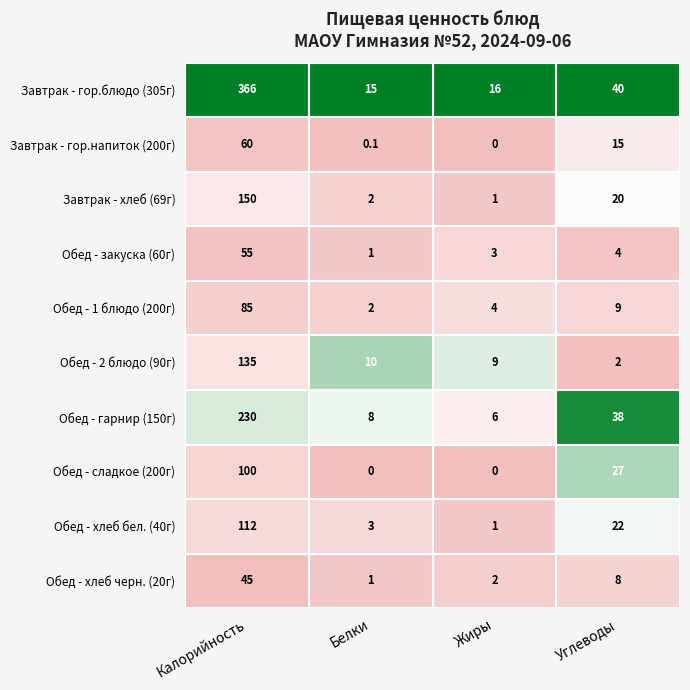

Which series has the largest total across all categories?

Завтрак - гор.блюдо (305г)